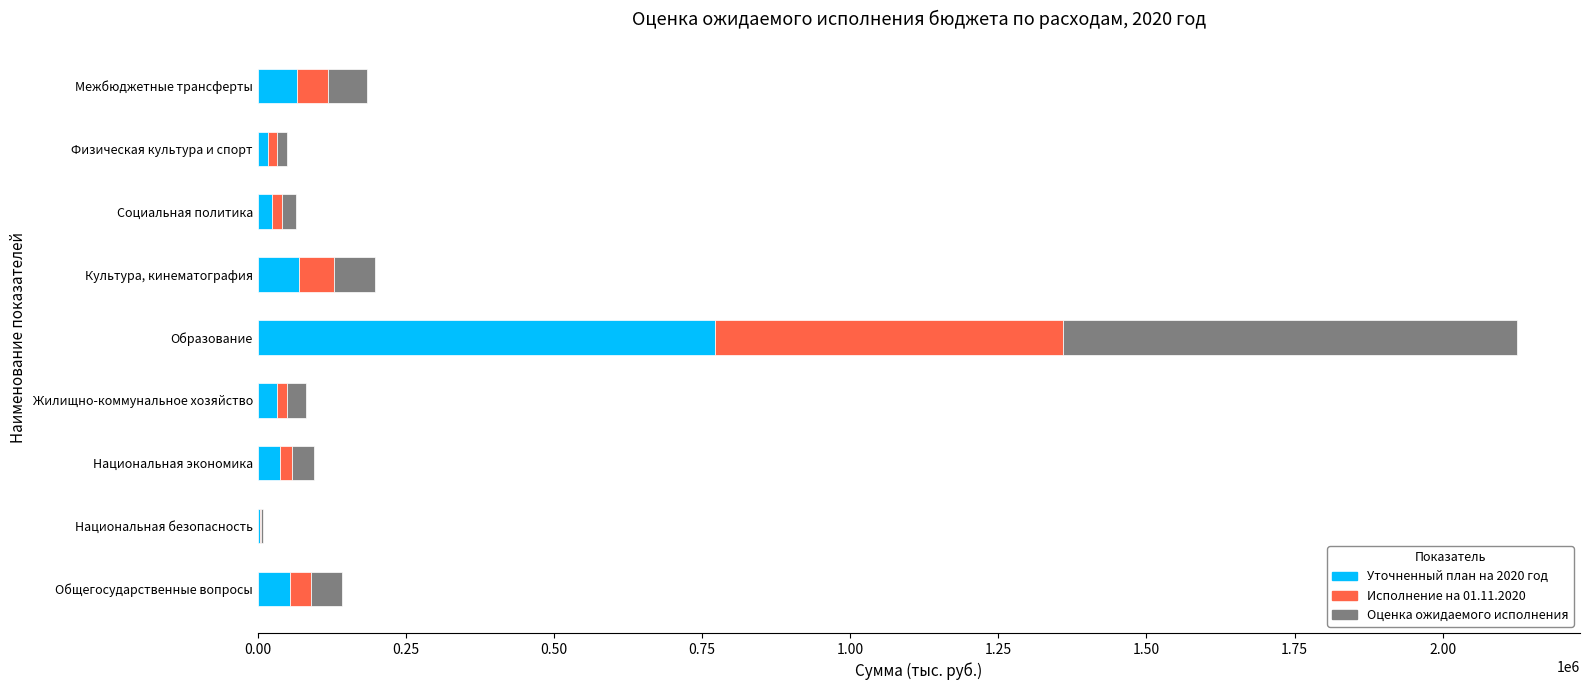

At which category is the sum across all series the highest?

Образование